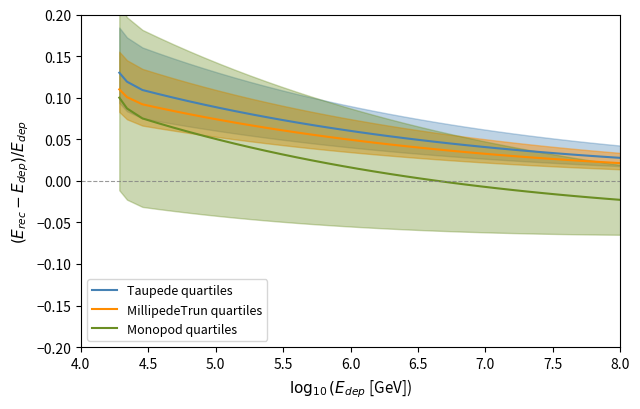

What is the label of the 5th point from the left?

6.0